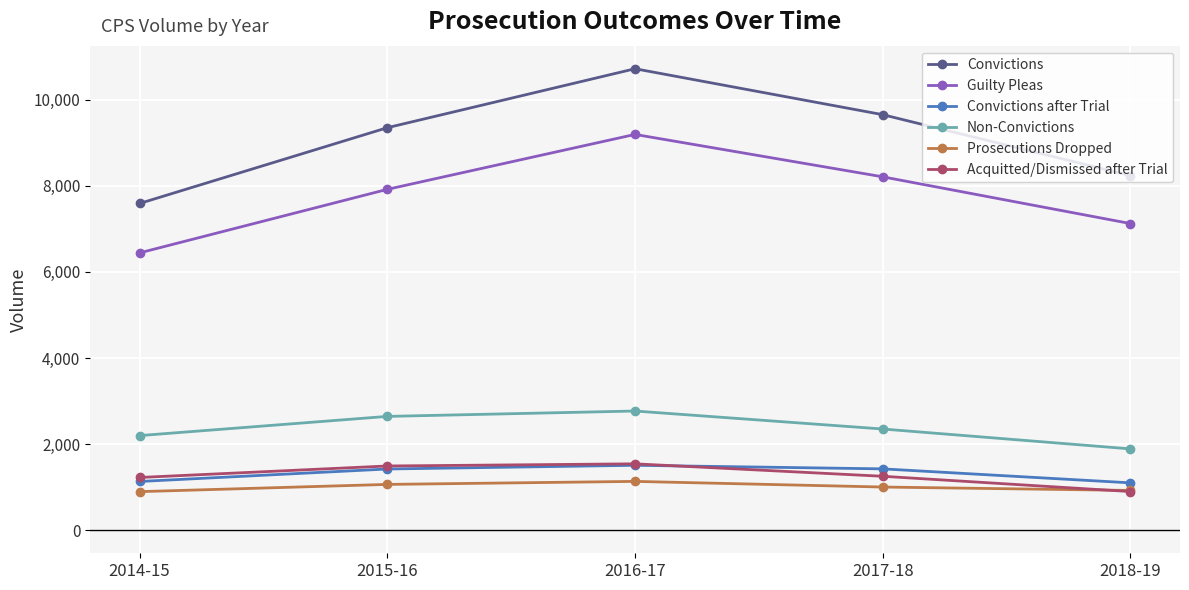

What is the difference between the Convictions values at 2014-15 and 2016-17?

3130